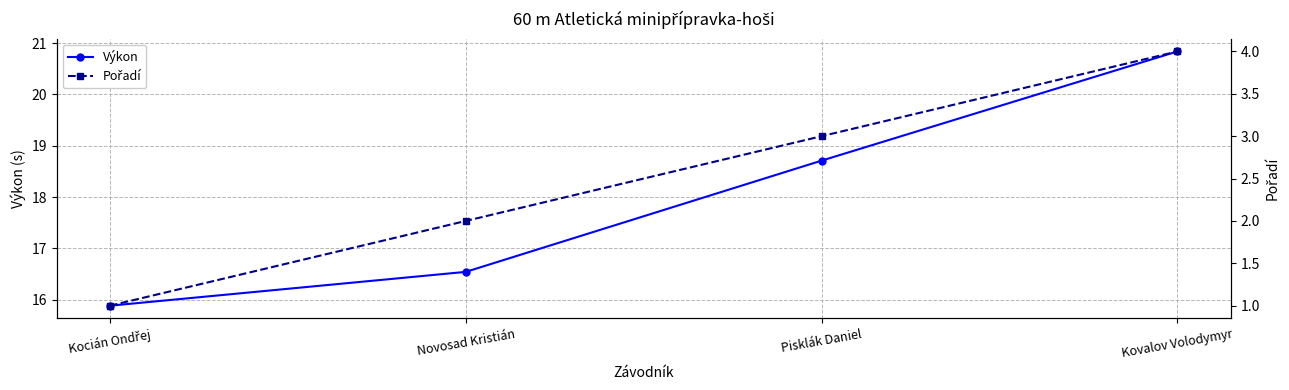

Reading left to right, transcribe all the data shown in this chart.

Výkon: 15.9	16.5	18.7	20.8
Pořadí: 1.0	2.0	3.0	4.0